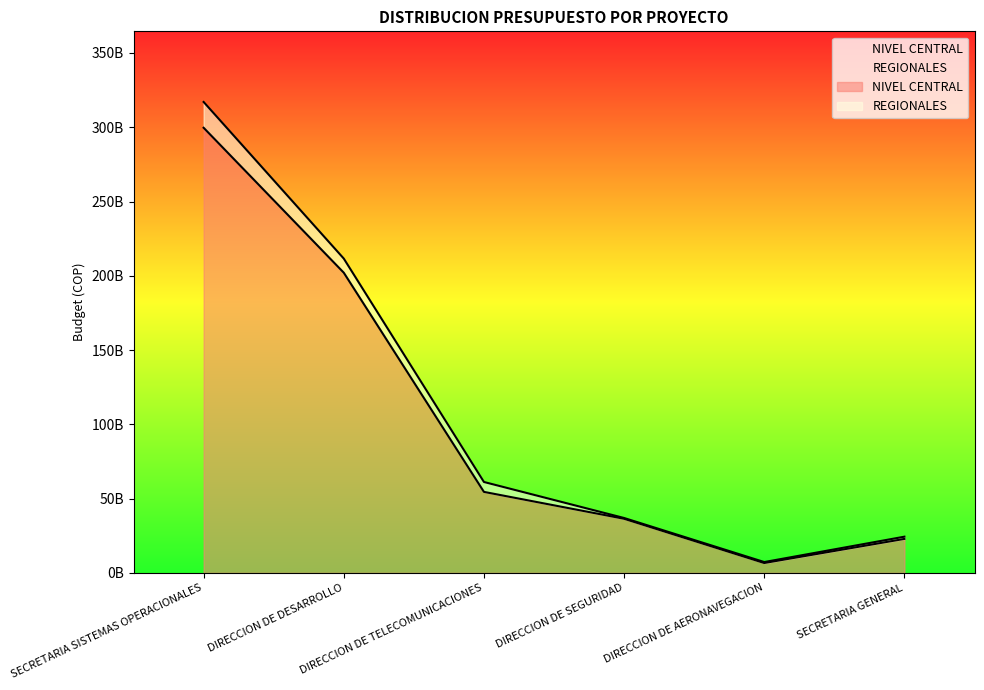

True or false: the data has more than 0 interior local peaks.

False